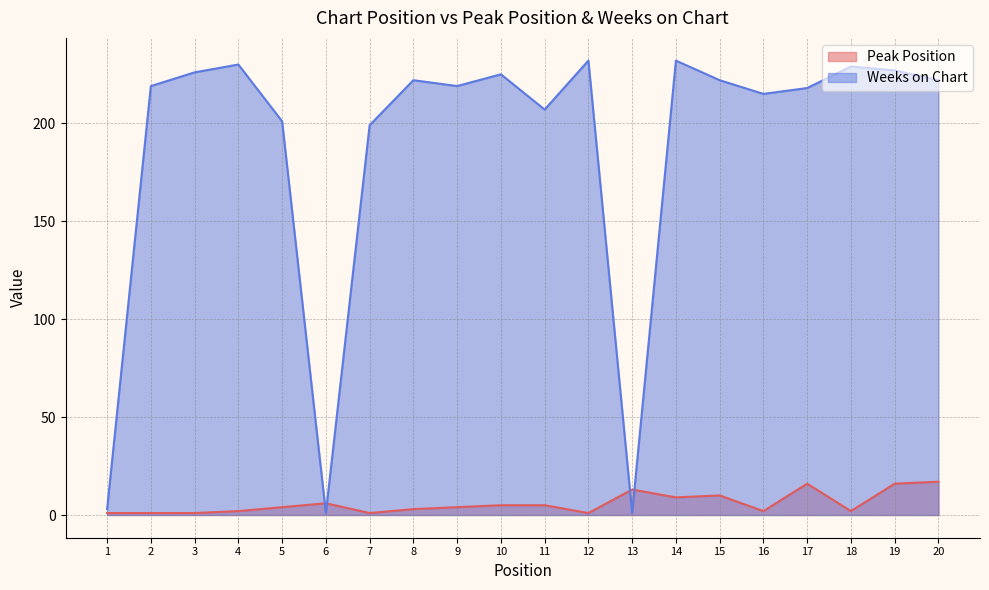

Rank the categories by Weeks on Chart value from highest to lowest.

12, 14, 4, 18, 19, 3, 10, 8, 15, 20, 2, 9, 17, 16, 11, 5, 7, 1, 6, 13